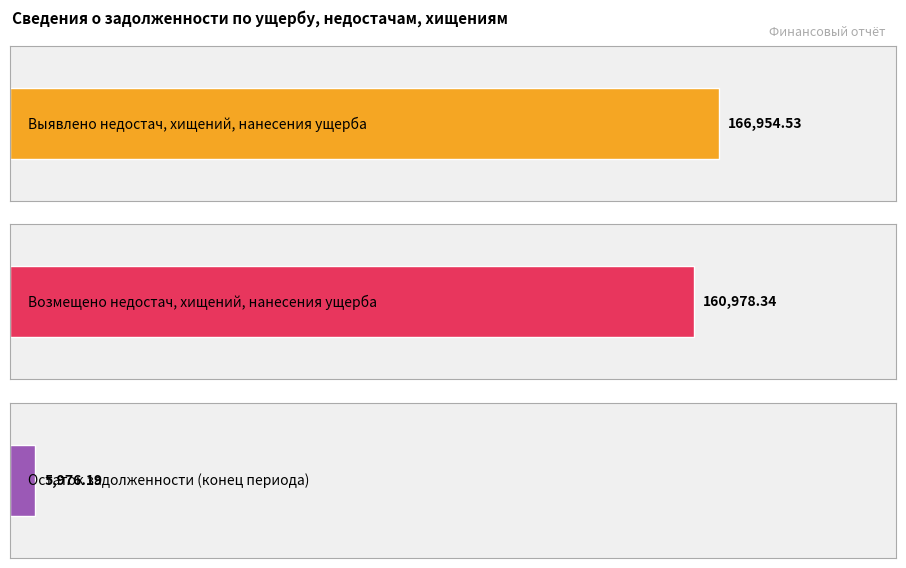

What is the value of the Возмещено недостач, хищений, нанесения ущерба bar at the 3rd from the left?

160978.3